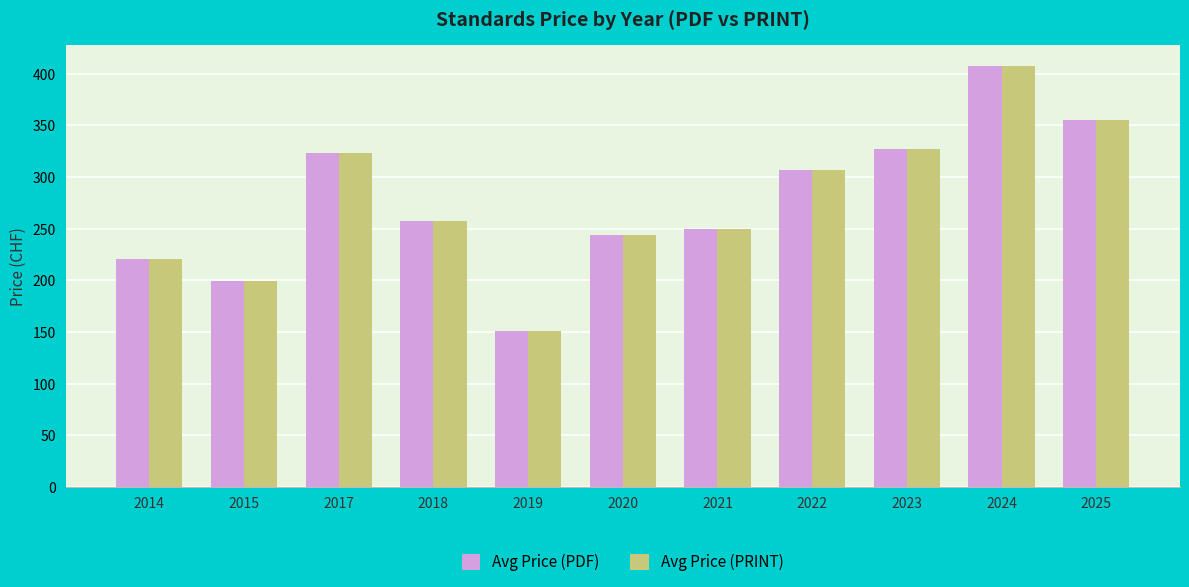

True or false: Avg Price (PDF) has a value of 257.0 at 2018.

True